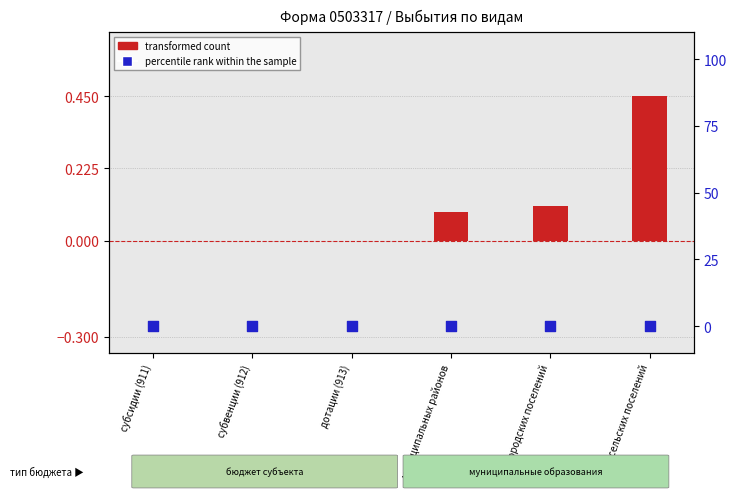

Which series has the largest total across all categories?

transformed count